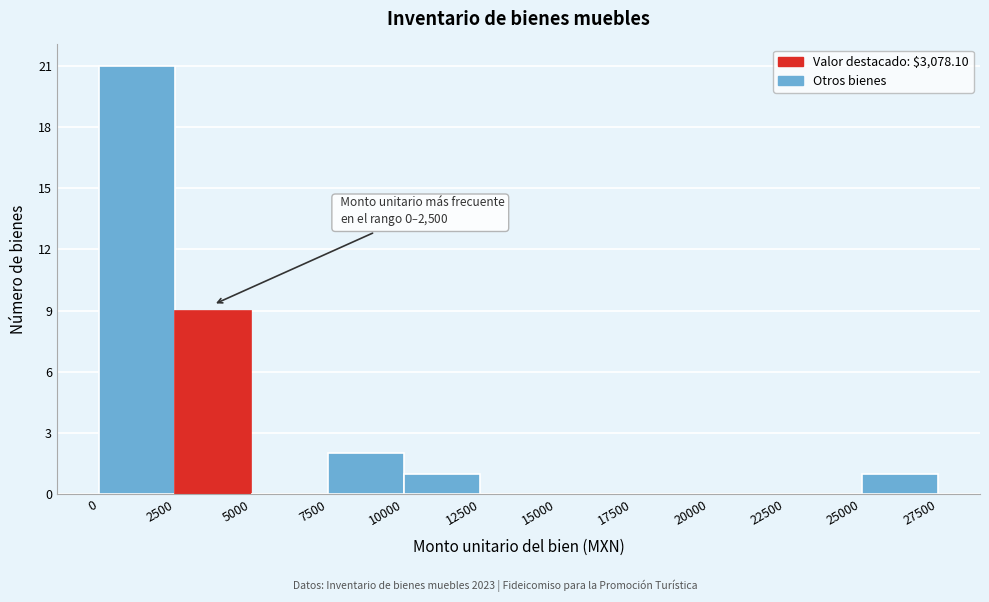

Over which range of the x-axis is the bar tallest?

0 to 2500